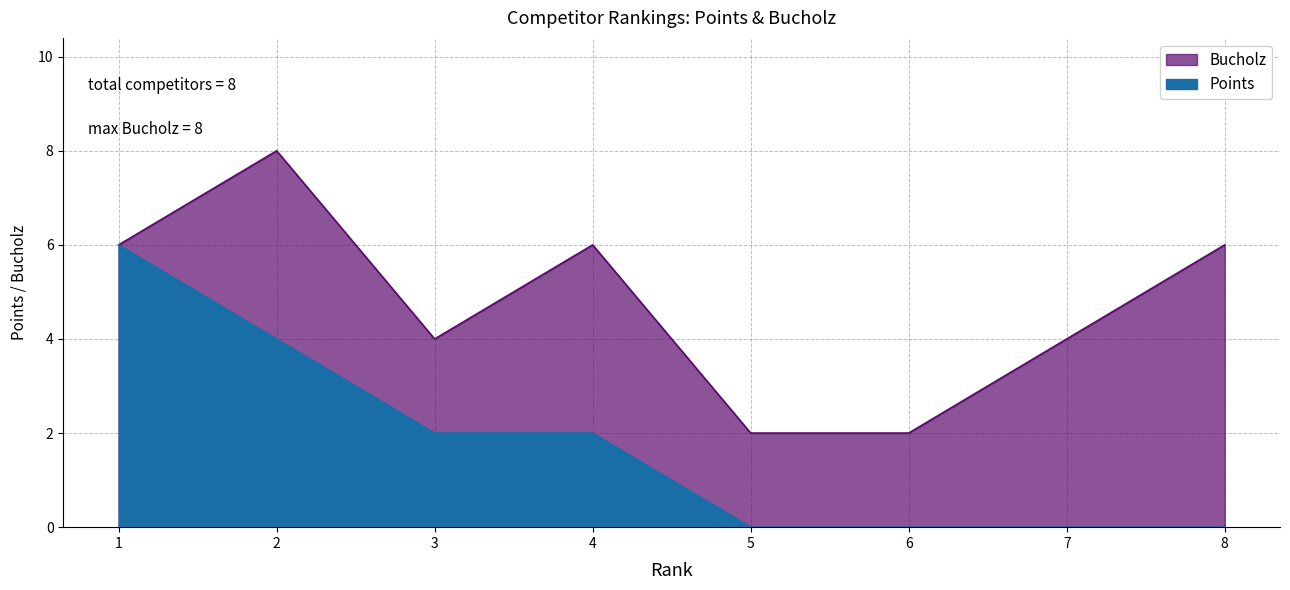

How many data points in Points are above 2?

2